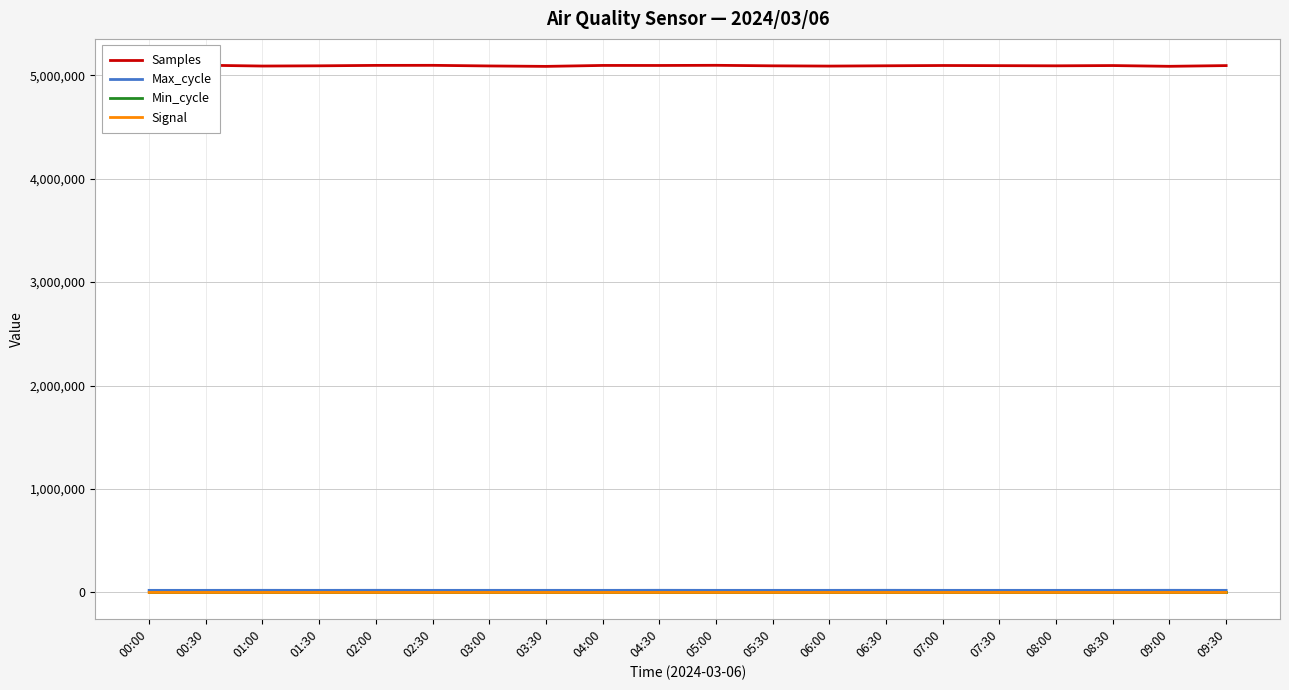

The Min_cycle series shows 6 at 00:30. True or false?

False